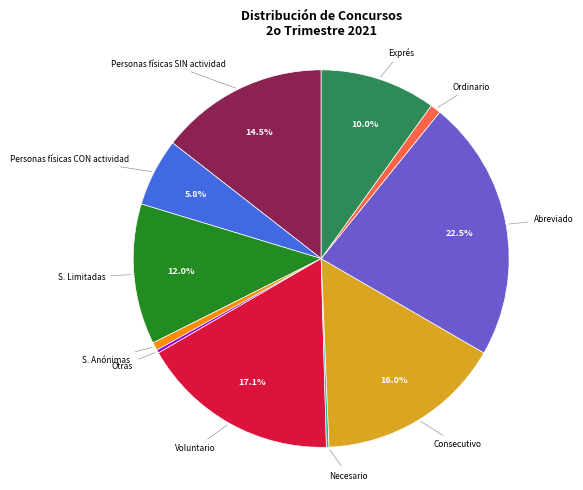

Does any single category account for the majority?

No